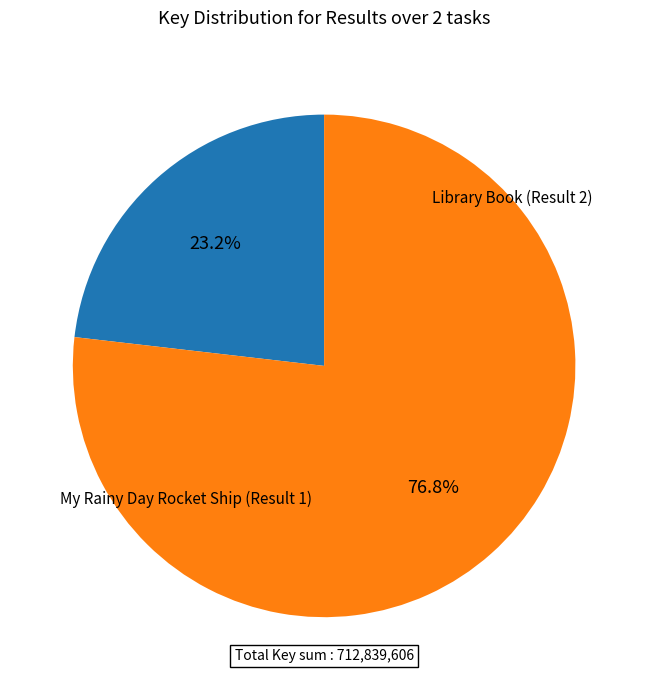

Is there a majority slice in this chart?

Yes